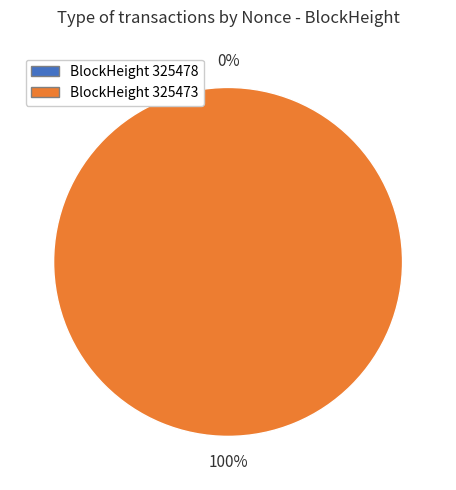

What is the change in value from 325478 to 325473?

+41753